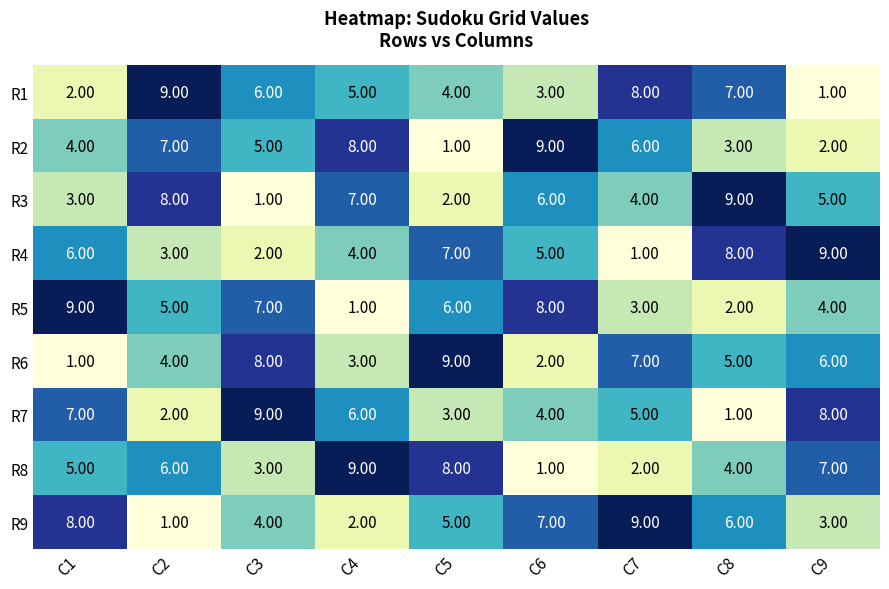

What is the sum of the R2 values at C8 and C1?

7